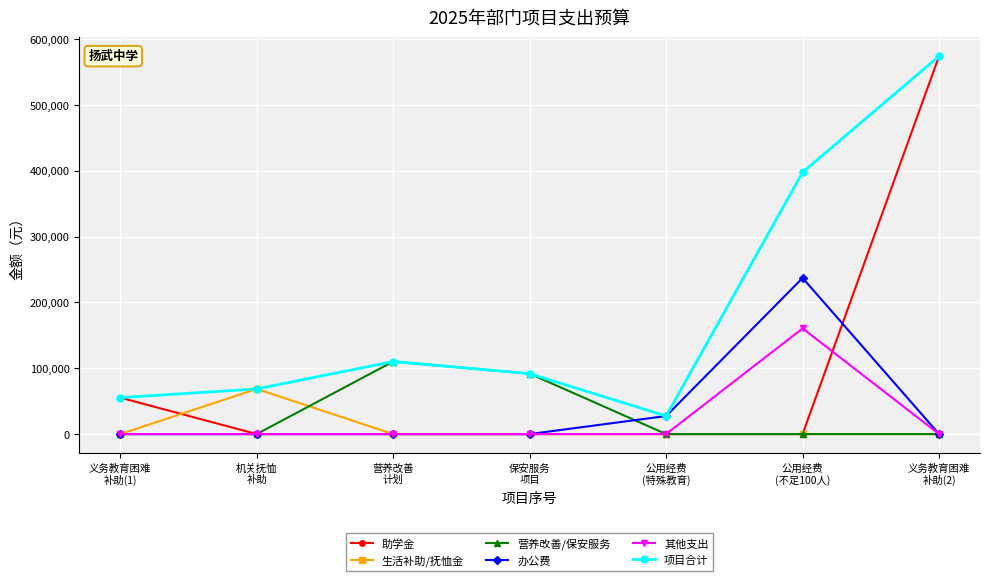

How many categories are shown in the chart?

7